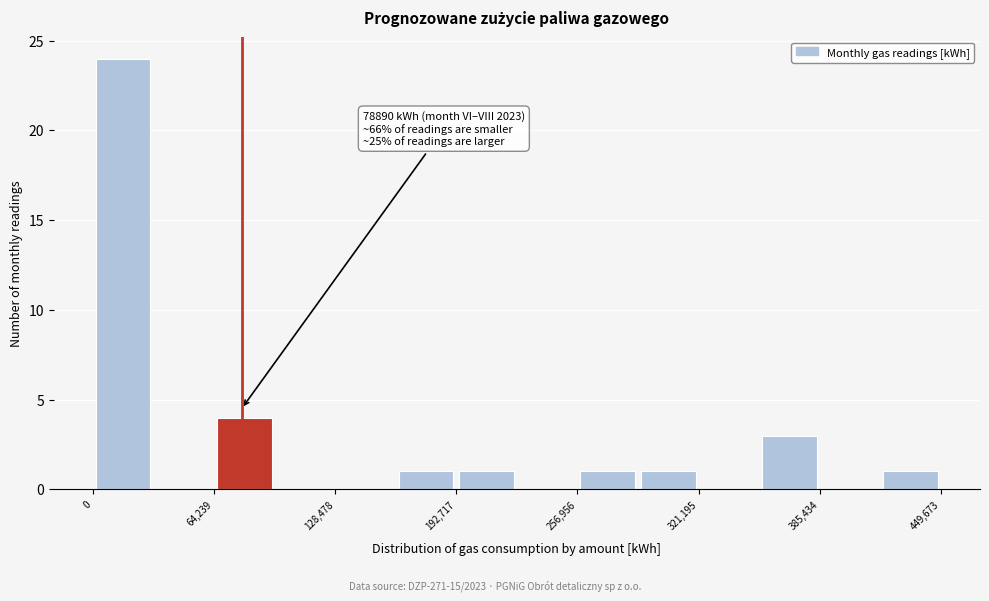

Read against the x-axis, roughly where is the centre of the tallest bar?

20000